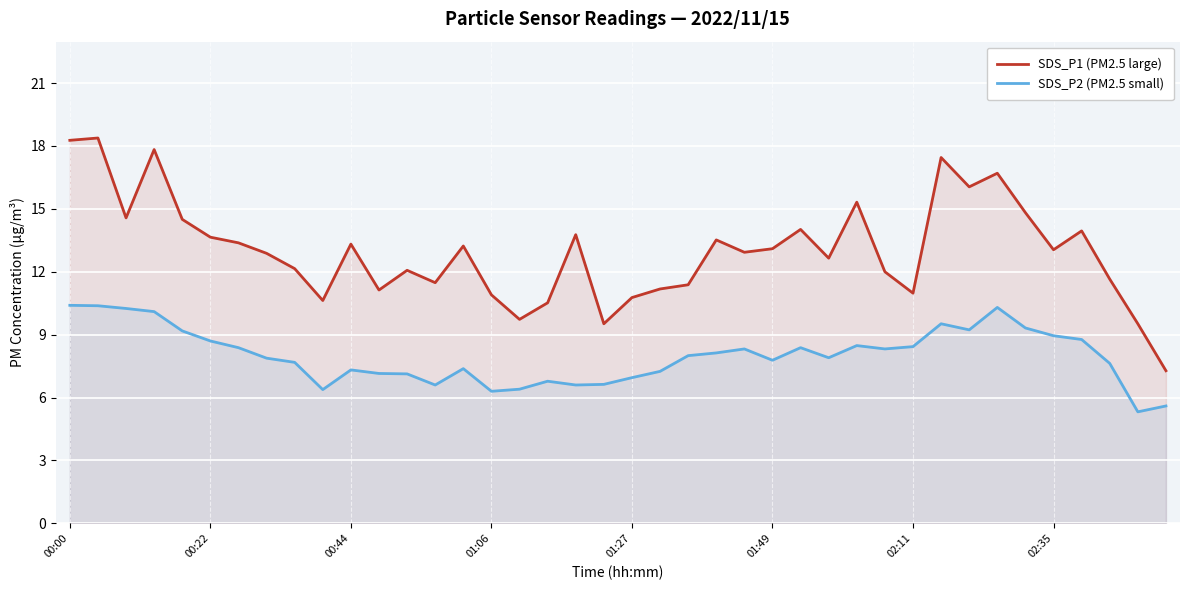

Which series has the largest total across all categories?

SDS_P1 (PM2.5 large)